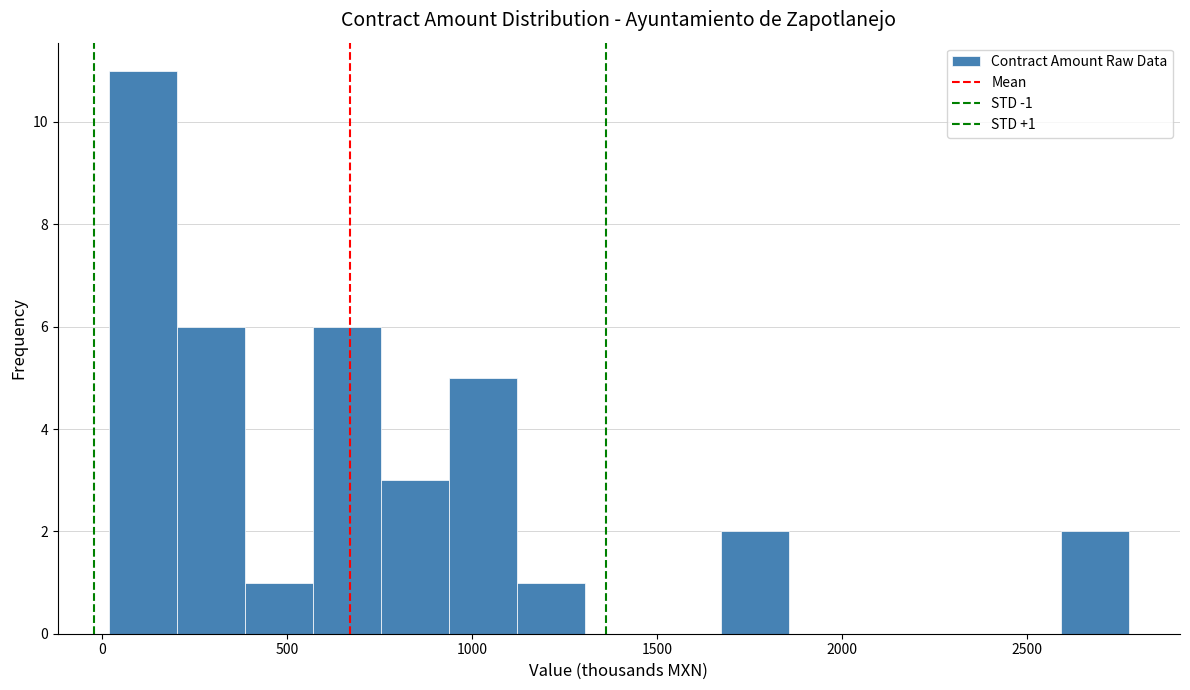

Around what value on the x-axis is the tallest bar? Give the approximate position of its centre, as read against the axis.

100